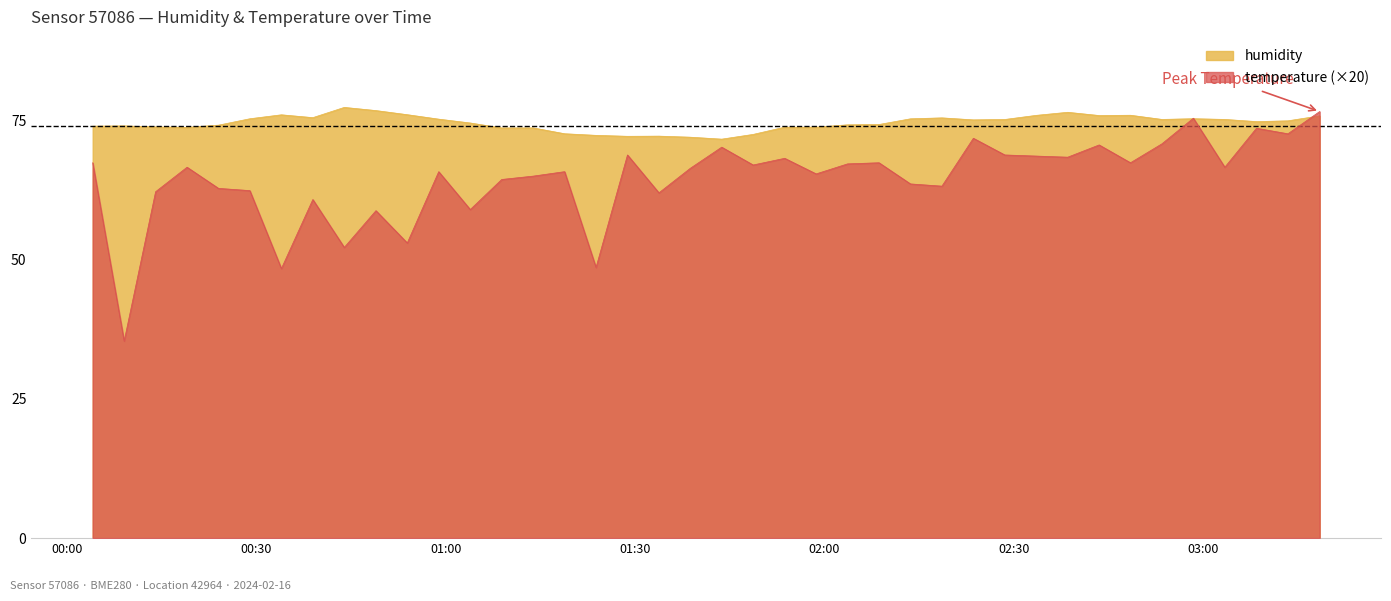

Does the chart display data point markers on the line(s)?

No